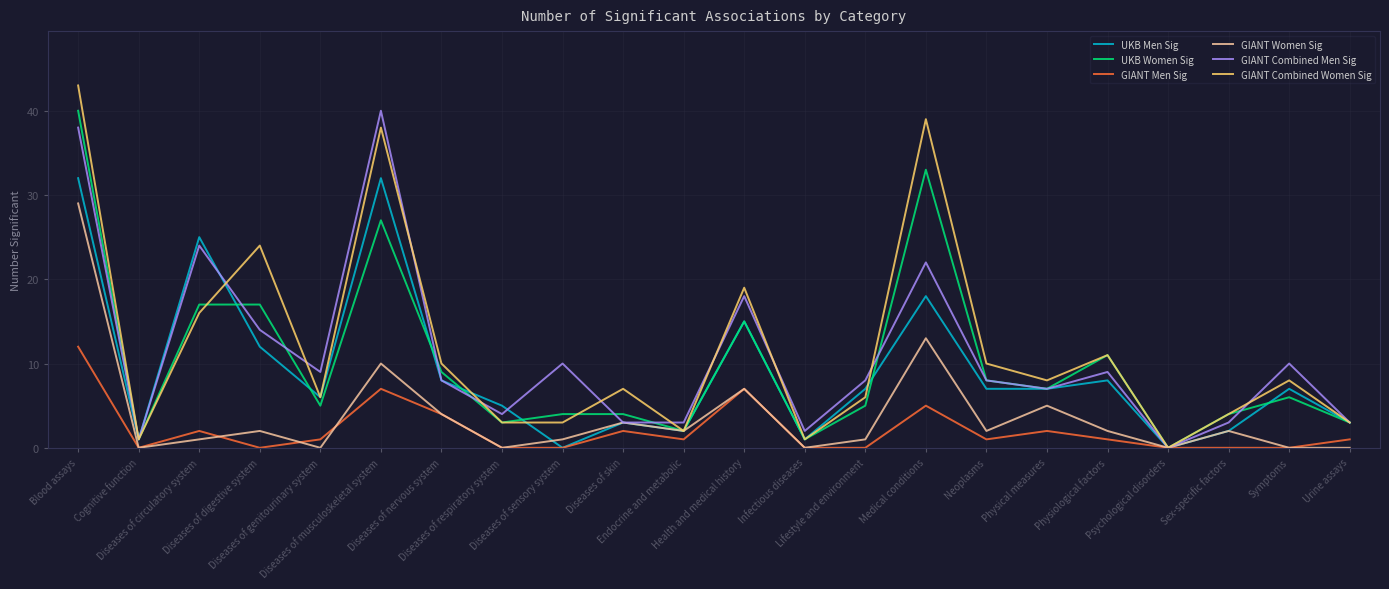

What is the maximum value shown in the chart?

43